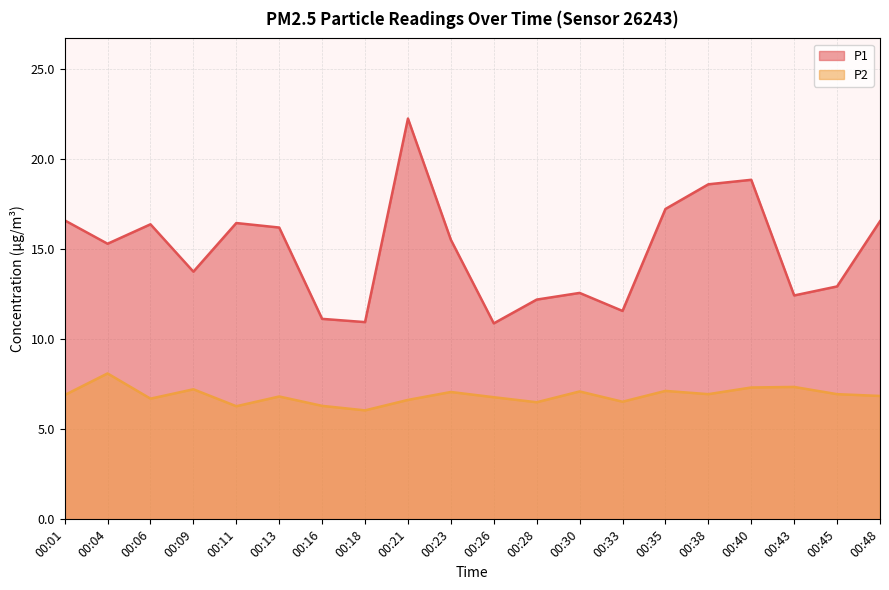

True or false: P1 and P2 cross at least once.

False